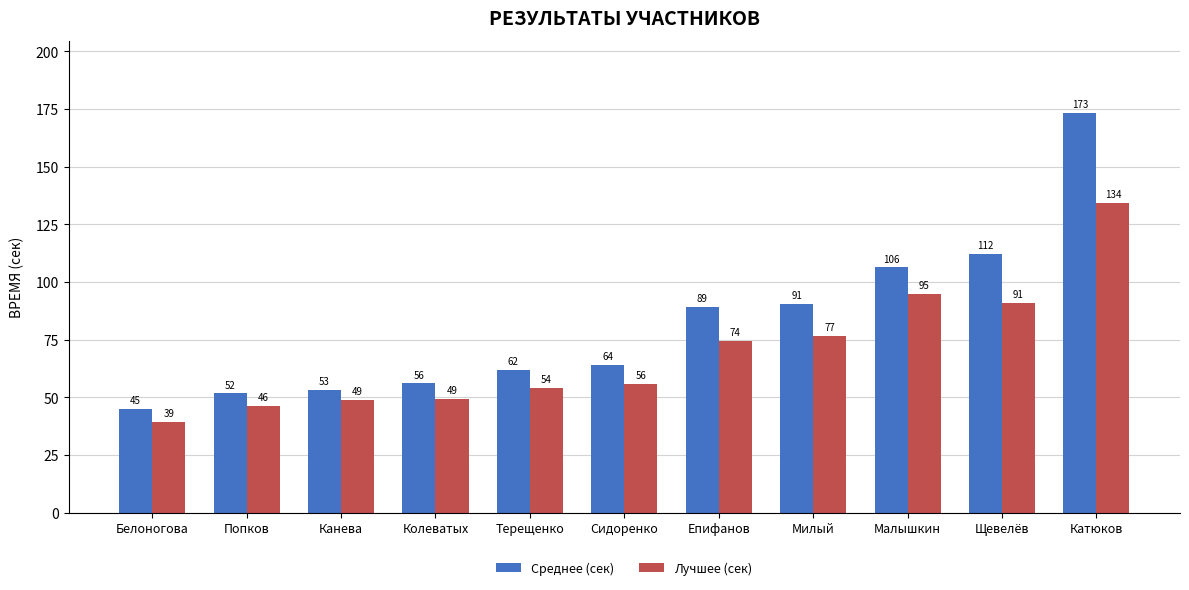

Where is Среднее (сек) nearest to the value 109?

Малышкин